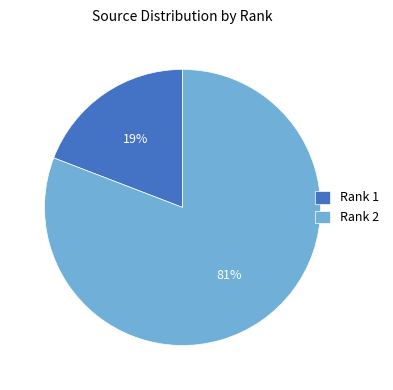

To the nearest percent, what percentage of the pie is Rank 2?

81%